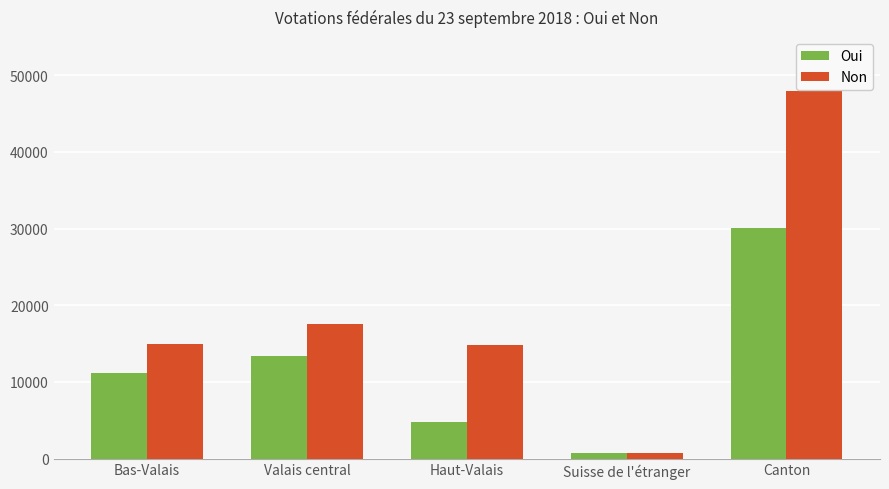

Are the bars horizontal?

No